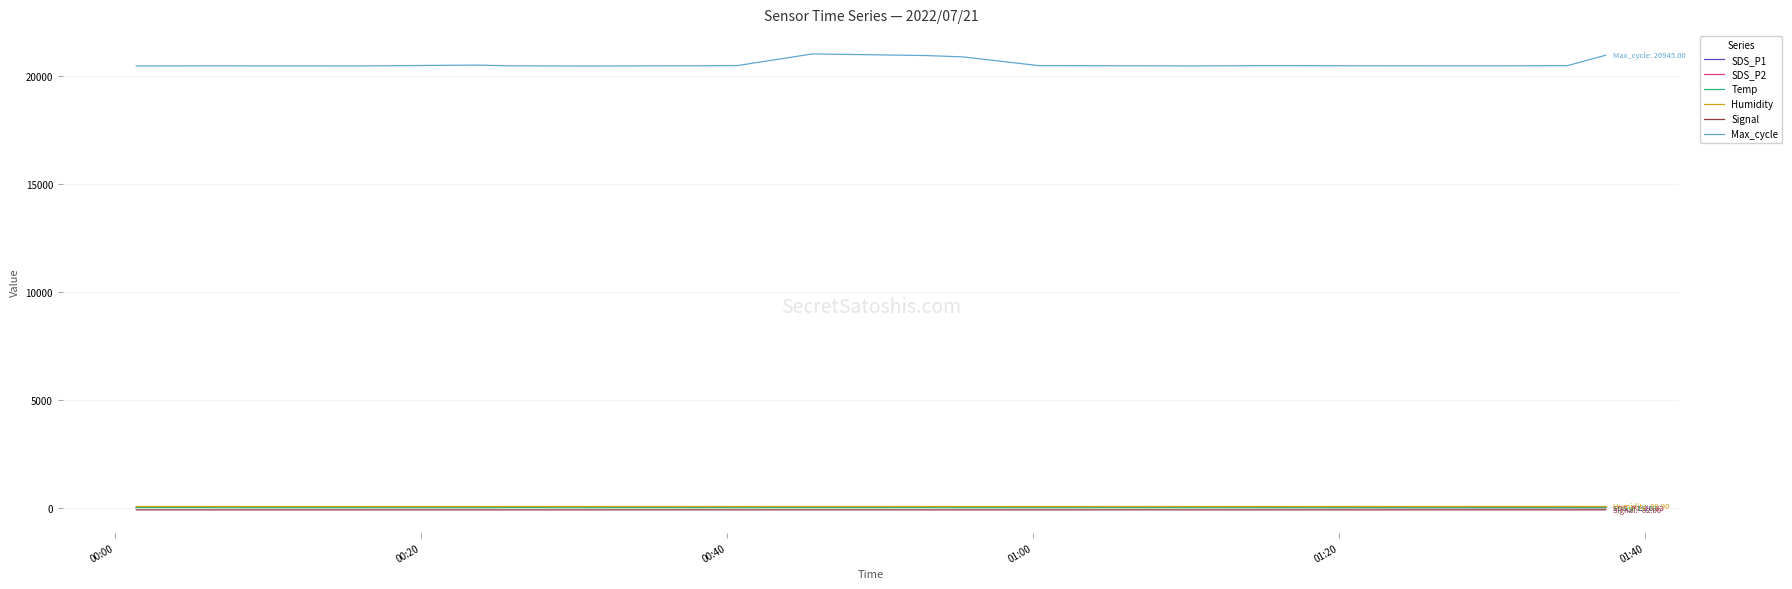

Which series has the largest range (max minus min)?

Max_cycle